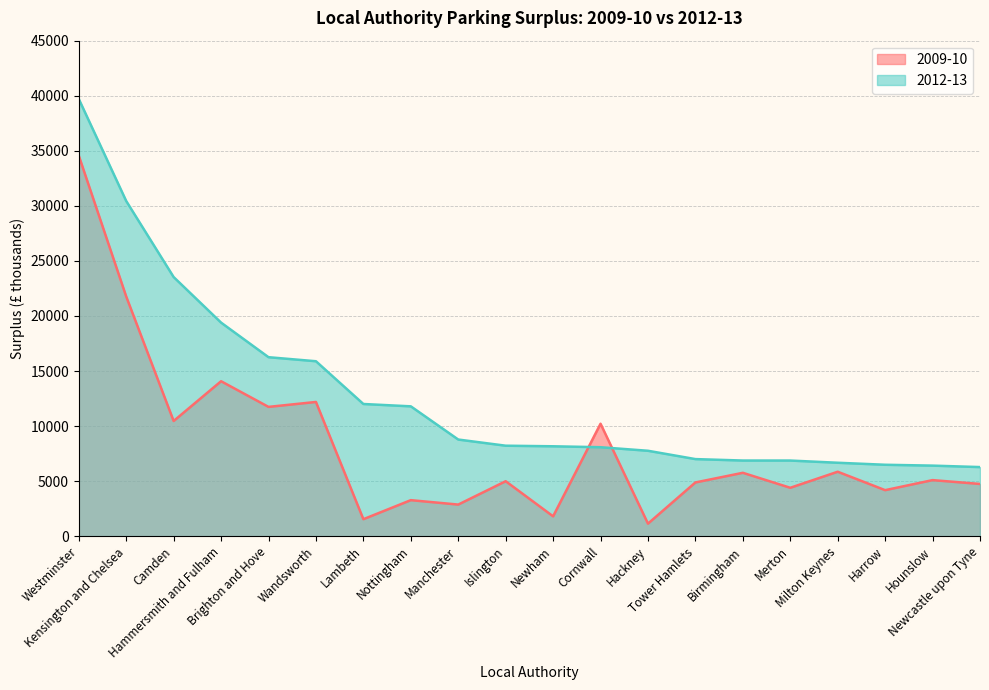

Which series ends up on top after the final intersection of 2012-13 and 2009-10?

2012-13